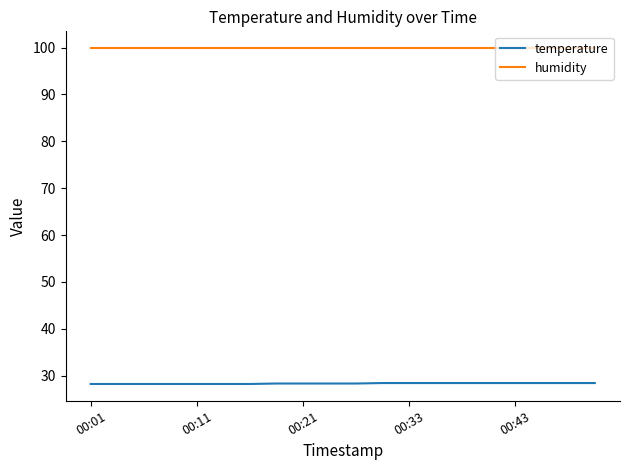

True or false: humidity and temperature cross at least once.

False